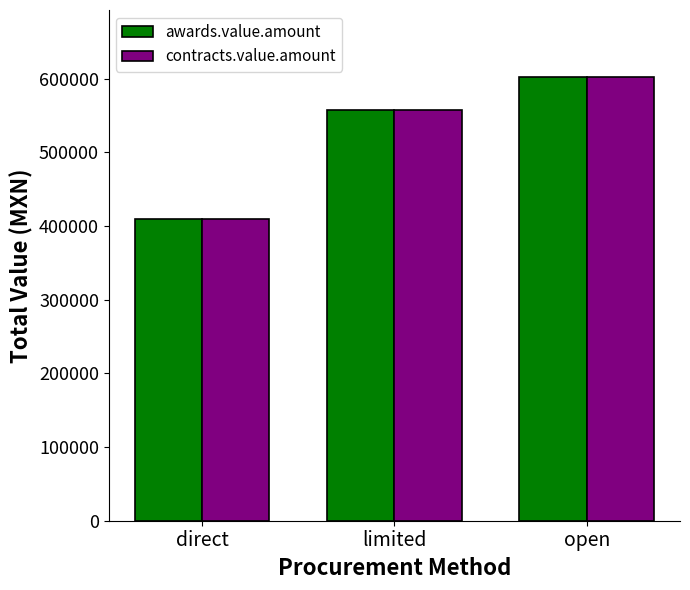

How many values in the awards.value.amount series are below 557775?

1